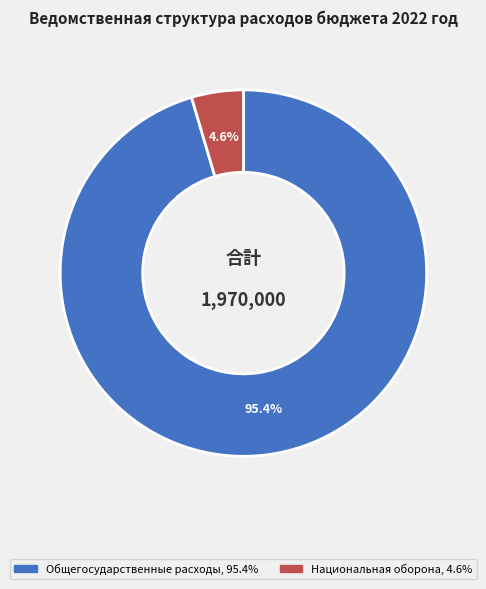

To the nearest percent, what is the average slice percentage?

50%